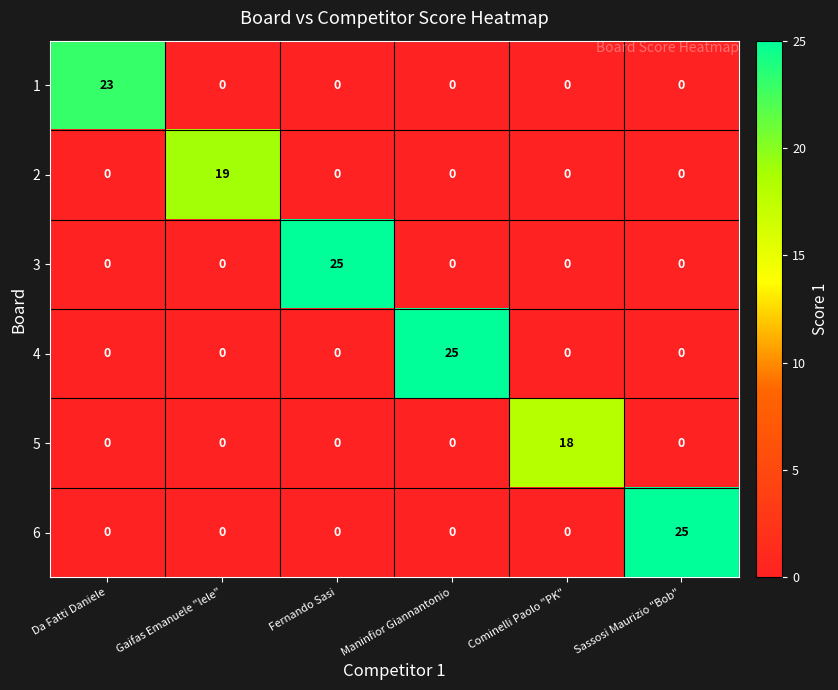

Which category has the highest value in the 6 series?

Sassosi Maurizio "Bob"